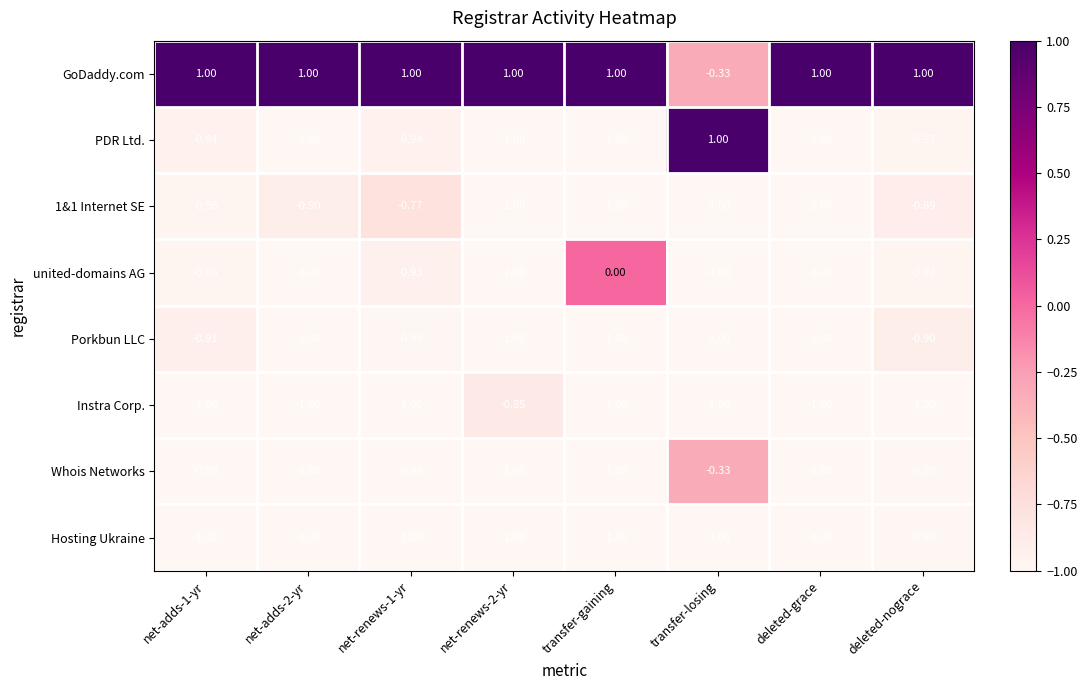

Where is Porkbun LLC nearest to the value 0?

deleted-nograce